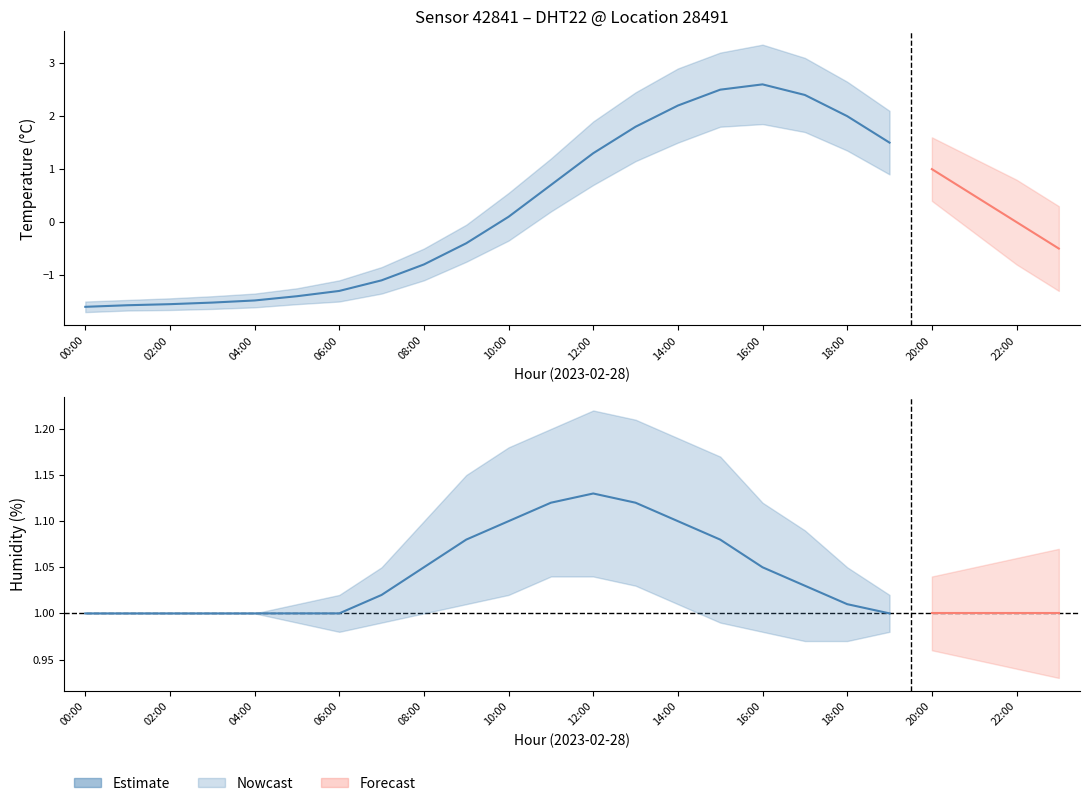

Reading left to right, what are all the values shown in this chart?

temperature_center: 00:00=-1.6	01:00=-1.6	02:00=-1.6	03:00=-1.5	04:00=-1.5	05:00=-1.4	06:00=-1.3	07:00=-1.1	08:00=-0.8	09:00=-0.4	10:00=0.1	11:00=0.7	12:00=1.3	13:00=1.8	14:00=2.2	15:00=2.5	16:00=2.6	17:00=2.4	18:00=2.0	19:00=1.5
temperature_upper: 00:00=-1.5	01:00=-1.5	02:00=-1.4	03:00=-1.4	04:00=-1.4	05:00=-1.2	06:00=-1.1	07:00=-0.8	08:00=-0.5	09:00=-0.1	10:00=0.6	11:00=1.2	12:00=1.9	13:00=2.5	14:00=2.9	15:00=3.2	16:00=3.4	17:00=3.1	18:00=2.6	19:00=2.1
temperature_lower: 00:00=-1.7	01:00=-1.7	02:00=-1.7	03:00=-1.6	04:00=-1.6	05:00=-1.6	06:00=-1.5	07:00=-1.4	08:00=-1.1	09:00=-0.8	10:00=-0.3	11:00=0.2	12:00=0.7	13:00=1.1	14:00=1.5	15:00=1.8	16:00=1.9	17:00=1.7	18:00=1.4	19:00=0.9
humidity_center: 00:00=1.0	01:00=1.0	02:00=1.0	03:00=1.0	04:00=1.0	05:00=1.0	06:00=1.0	07:00=1.0	08:00=1.1	09:00=1.1	10:00=1.1	11:00=1.1	12:00=1.1	13:00=1.1	14:00=1.1	15:00=1.1	16:00=1.1	17:00=1.0	18:00=1.0	19:00=1.0
humidity_upper: 00:00=1.0	01:00=1.0	02:00=1.0	03:00=1.0	04:00=1.0	05:00=1.0	06:00=1.0	07:00=1.1	08:00=1.1	09:00=1.1	10:00=1.2	11:00=1.2	12:00=1.2	13:00=1.2	14:00=1.2	15:00=1.2	16:00=1.1	17:00=1.1	18:00=1.1	19:00=1.0
humidity_lower: 00:00=1.0	01:00=1.0	02:00=1.0	03:00=1.0	04:00=1.0	05:00=1.0	06:00=1.0	07:00=1.0	08:00=1.0	09:00=1.0	10:00=1.0	11:00=1.0	12:00=1.0	13:00=1.0	14:00=1.0	15:00=1.0	16:00=1.0	17:00=1.0	18:00=1.0	19:00=1.0